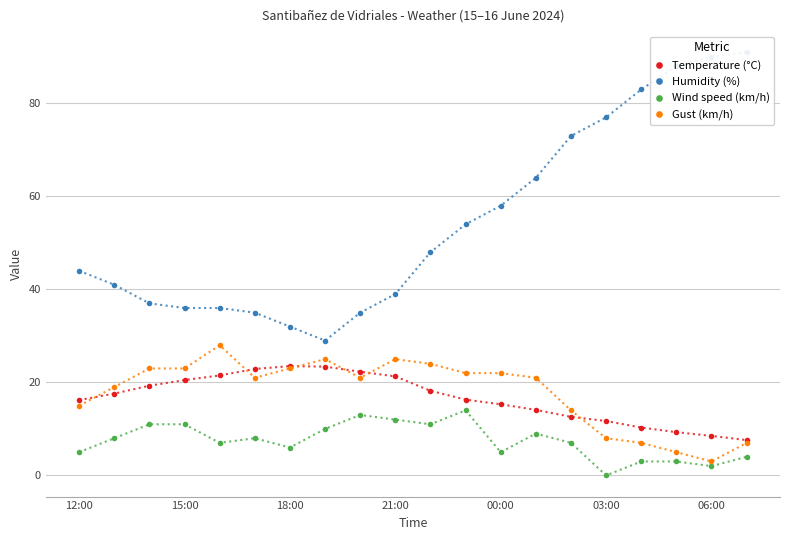

What is the difference between the maximum and minimum values in the Gust (km/h) series?

25.0